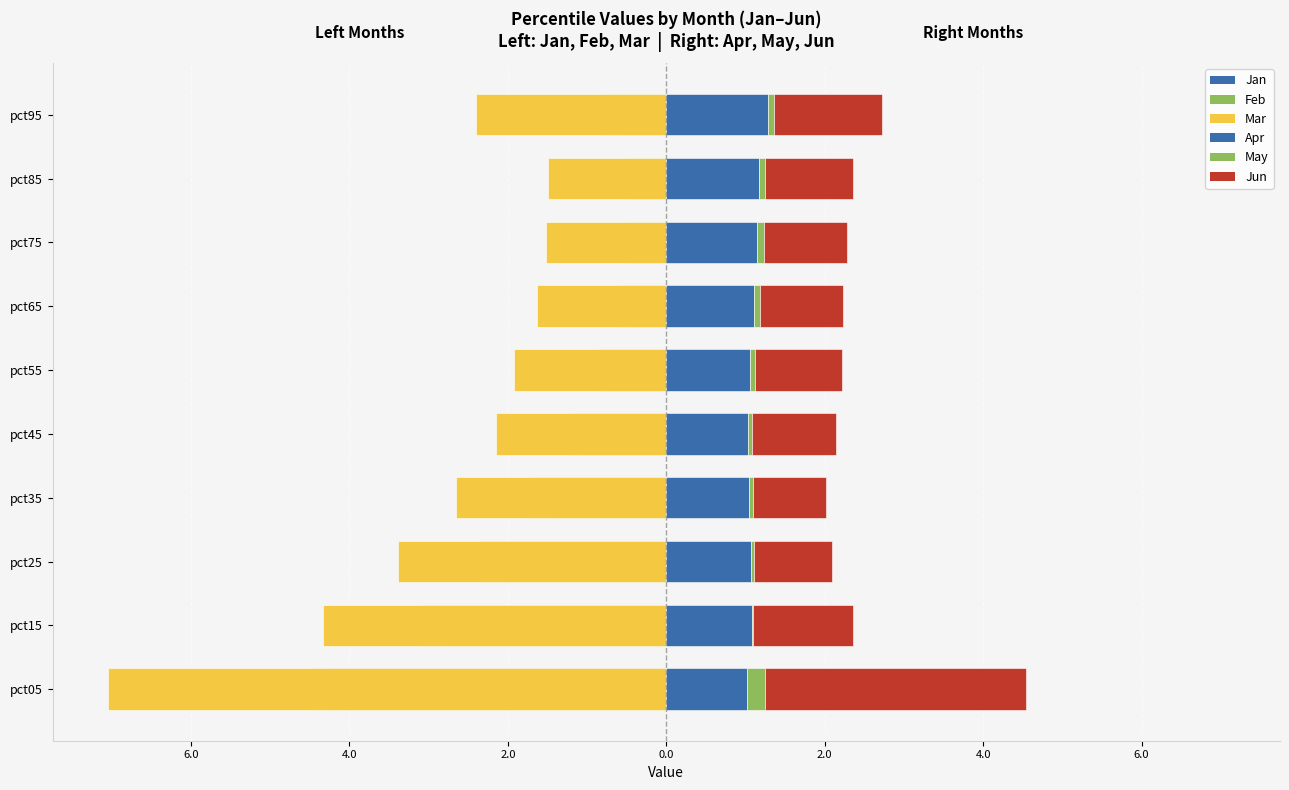

The Mar series shows -1.5 at pct75. True or false?

True